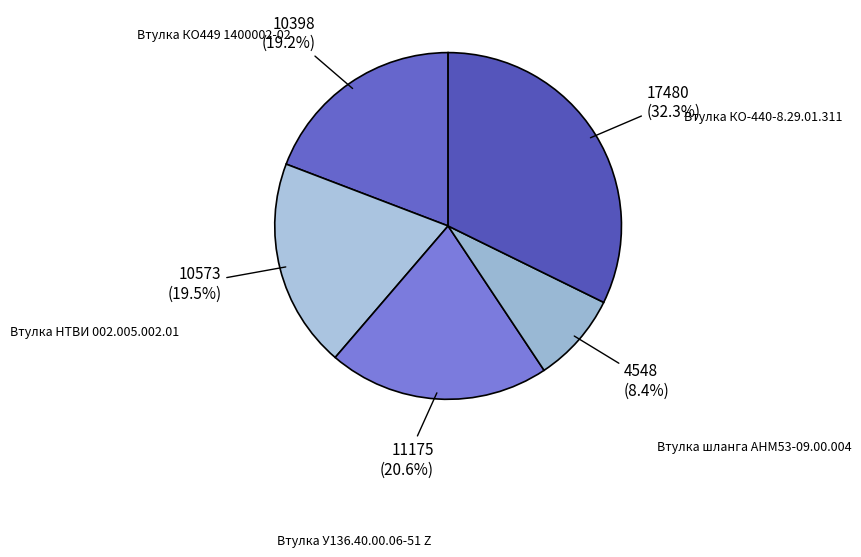

What is the total percentage of Втулка шланга АНМ53-09.00.004 and Втулка У136.40.00.06-51 Z?

29.0%